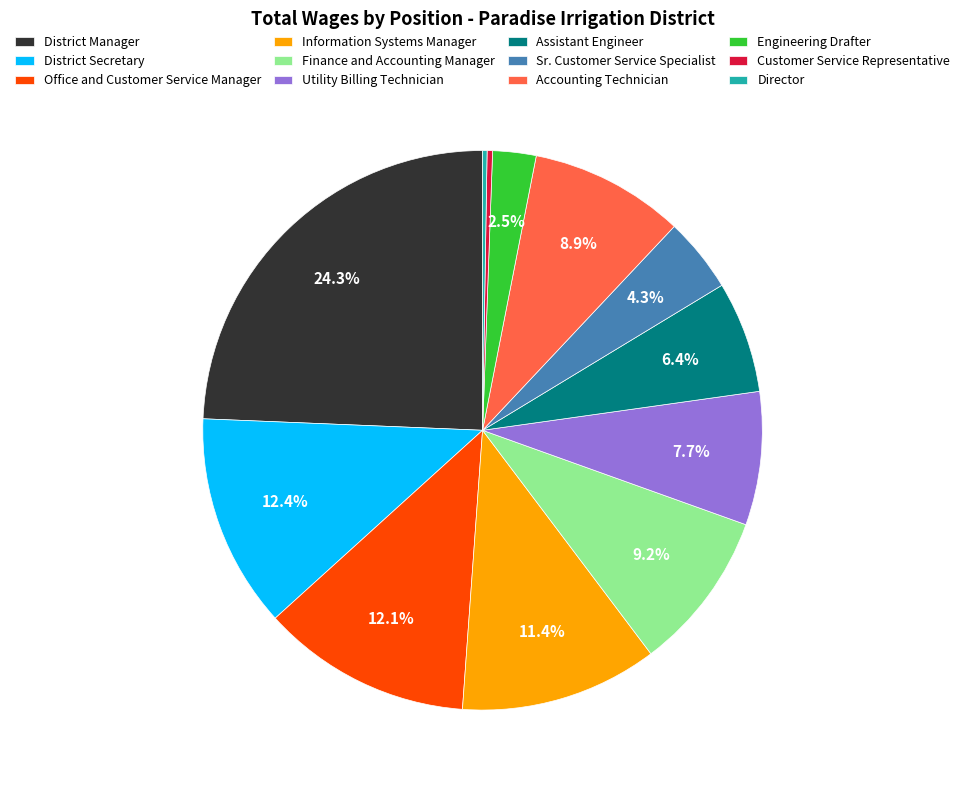

Does District Manager represent more than half of the total?

No